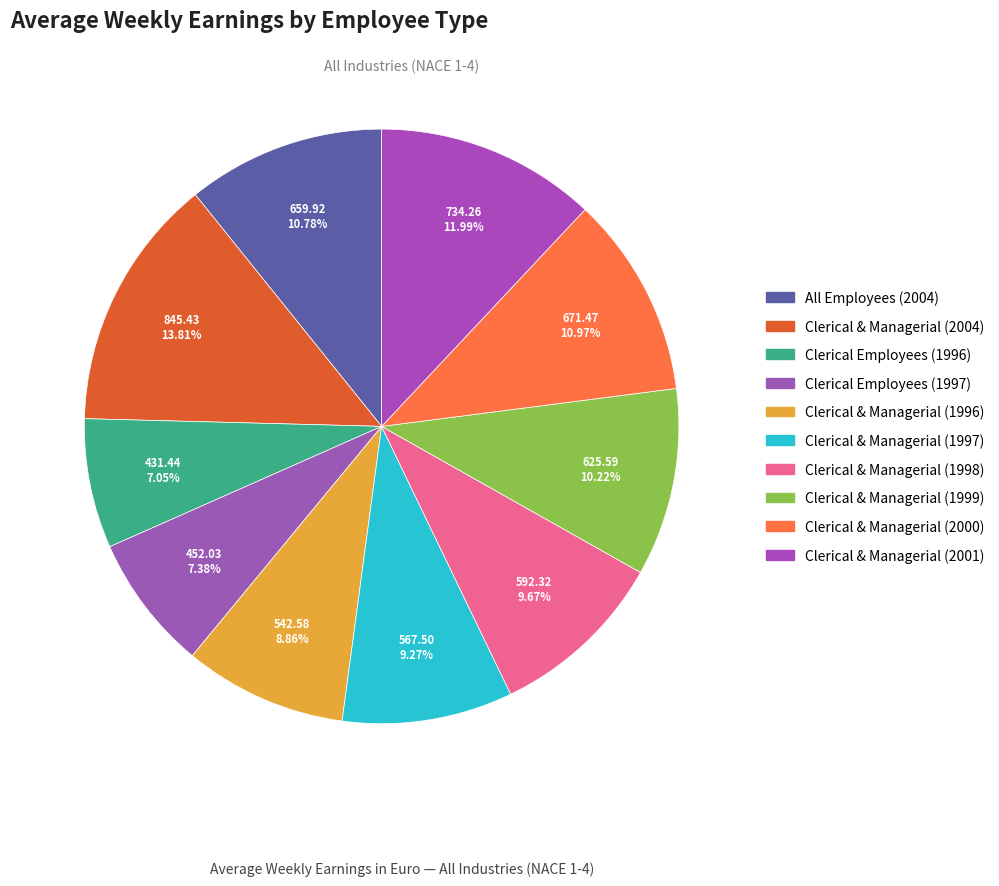

To the nearest percent, what is the difference between the largest and smallest slice percentages?

7%